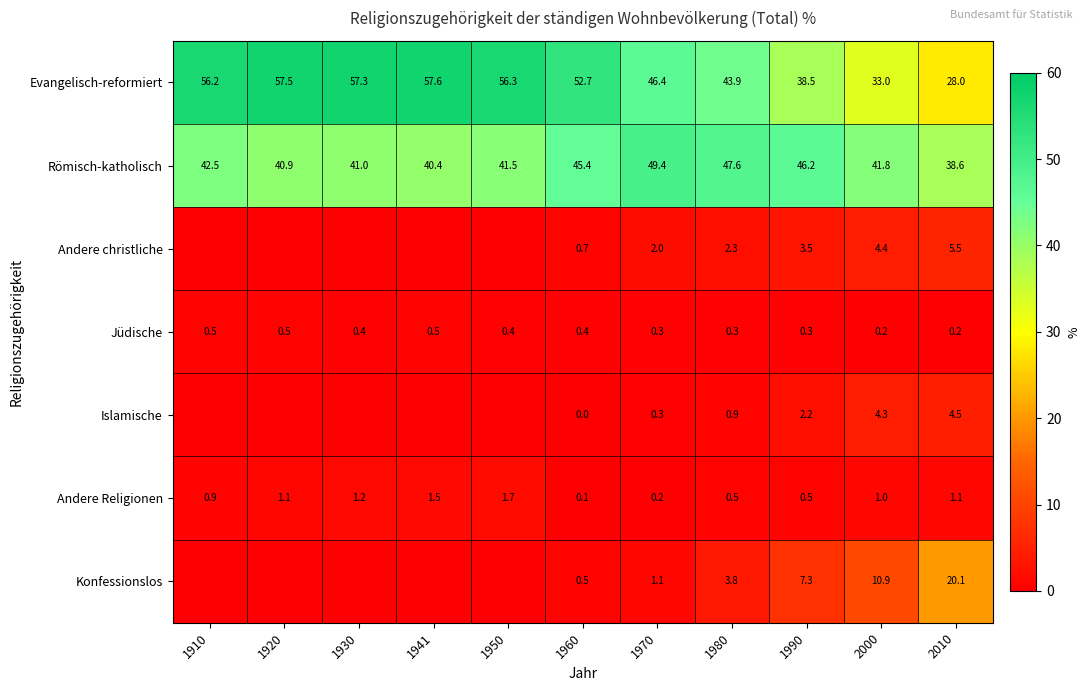

What is the maximum value shown in the chart?

57.6